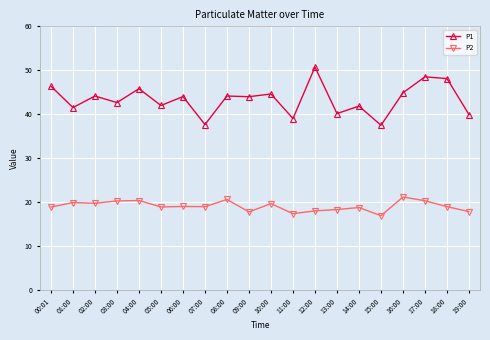

True or false: P2 and P1 cross at least once.

False